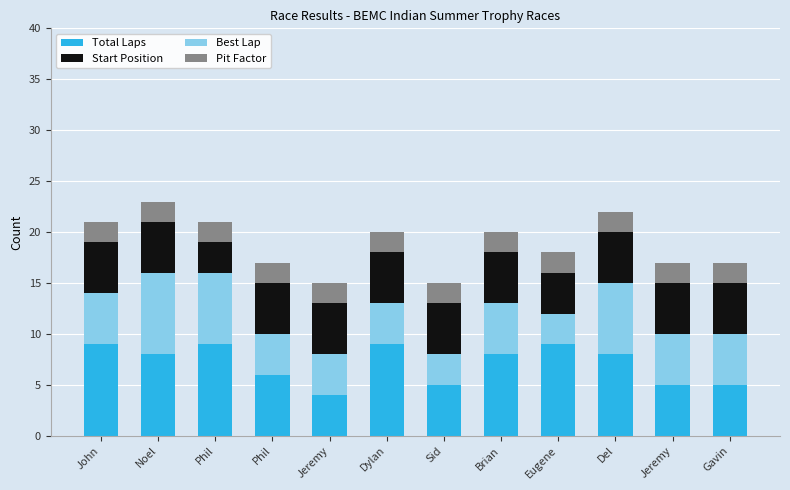

What are all the series names shown in the legend?

Total Laps, Start Position, Best Lap, Pit Factor